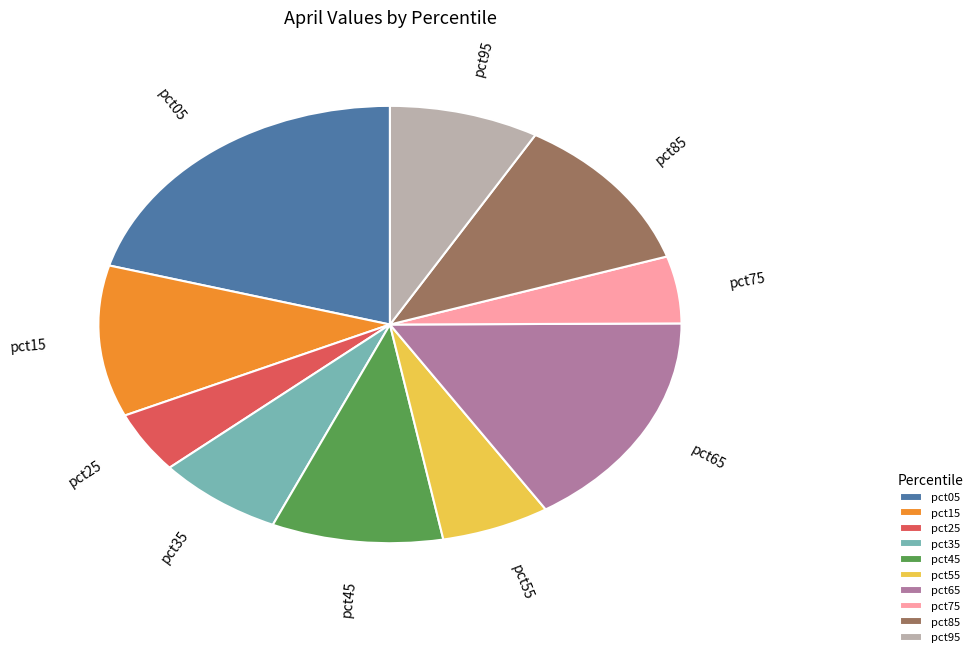

Which has a higher value, pct95 or pct75?

pct95